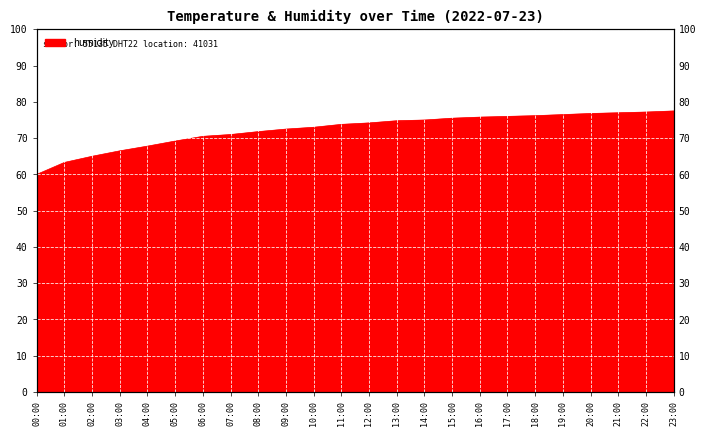

What is the sum of the values at 12:00 and 13:00?

149.0